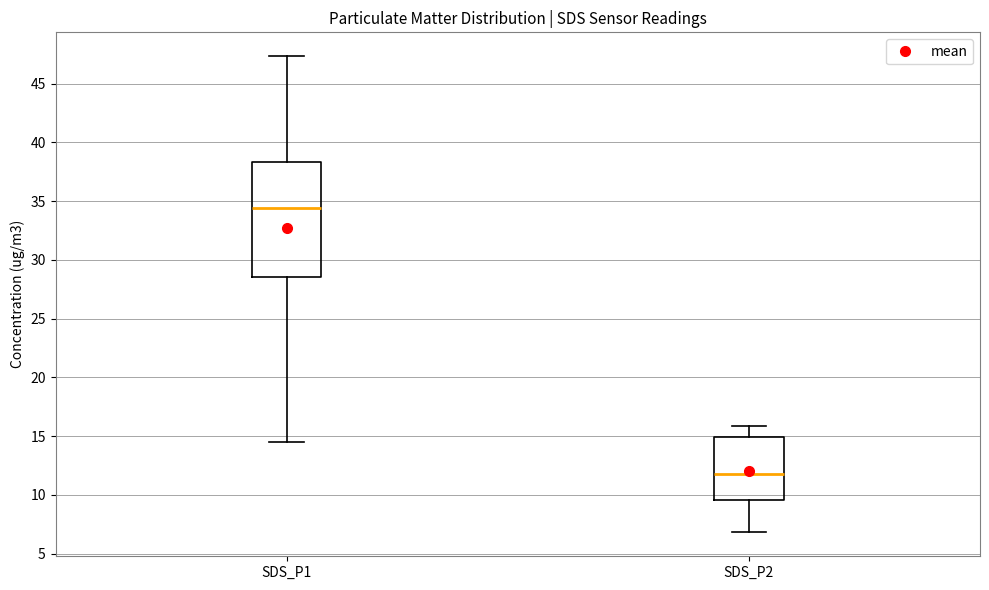

Which box has the highest median line?

SDS_P1